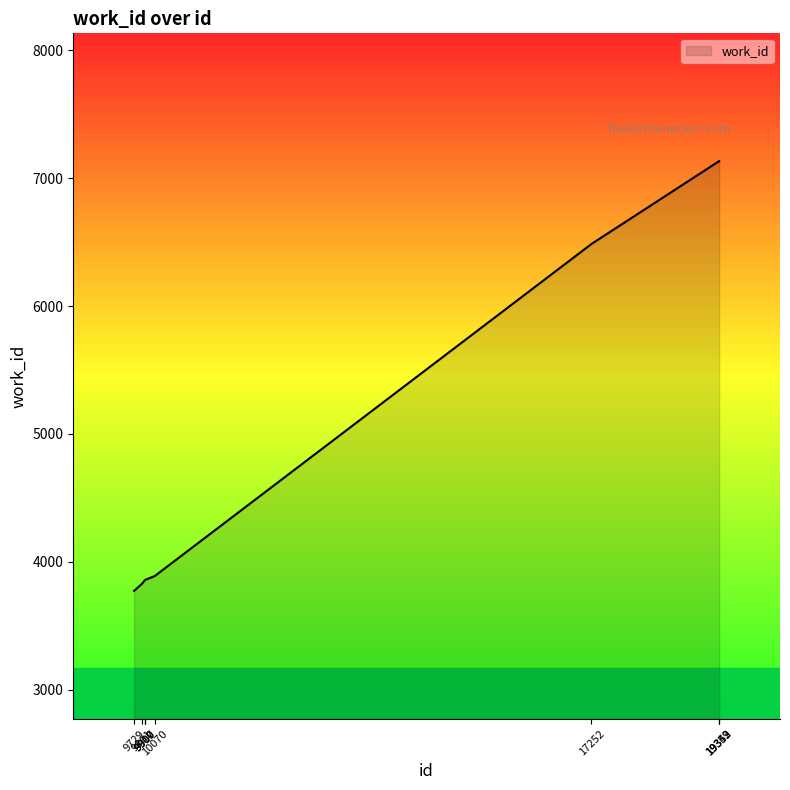

True or false: the data shows 9386 at 19349.

False